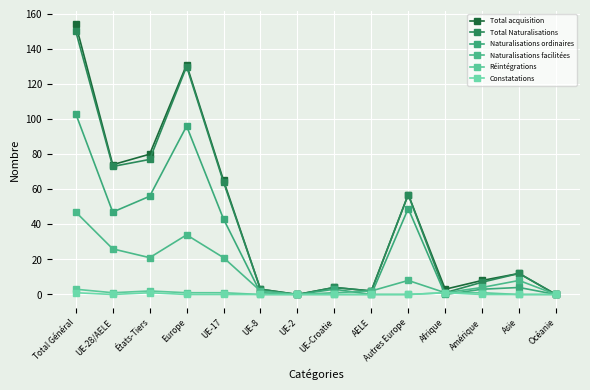

True or false: Total acquisition and Naturalisations ordinaires cross at least once.

False